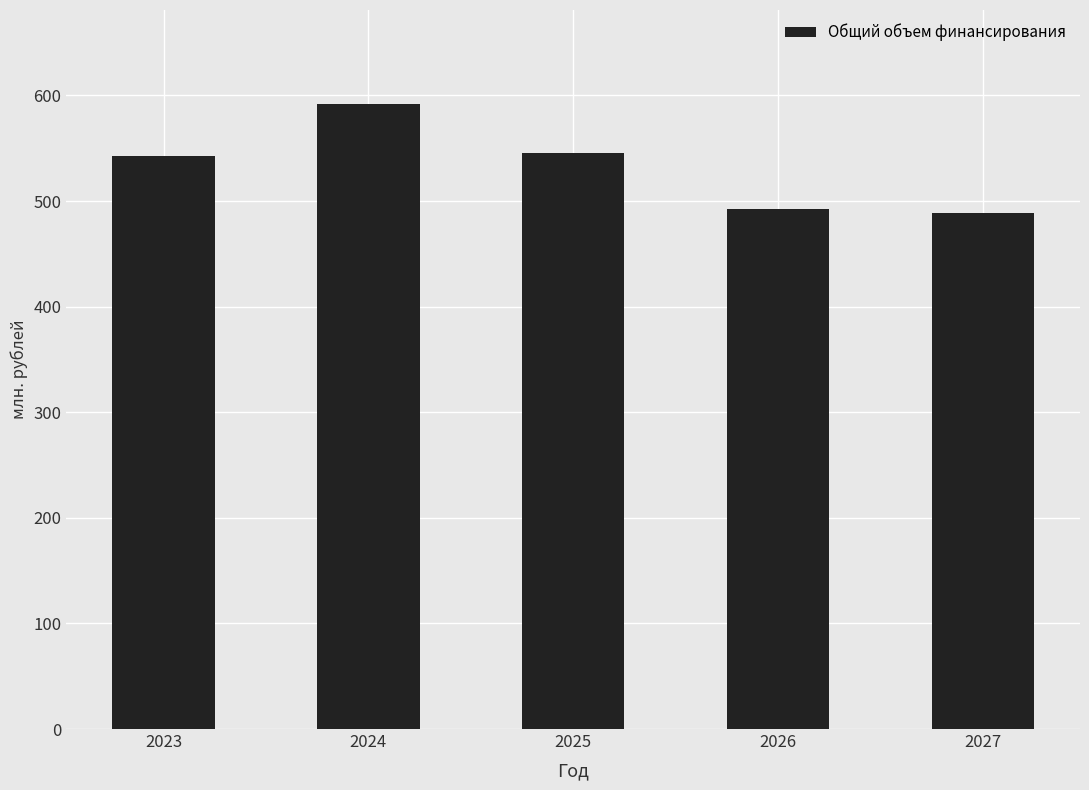

What is the minimum value shown in the chart?

488.9